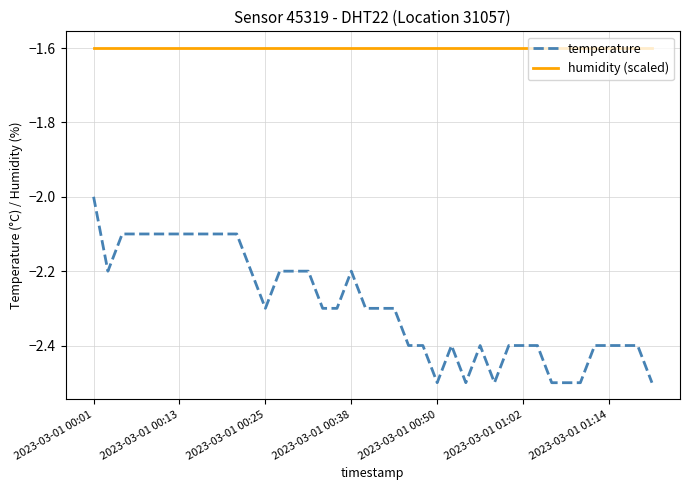

How many temperature values are between -2 and -1?

1